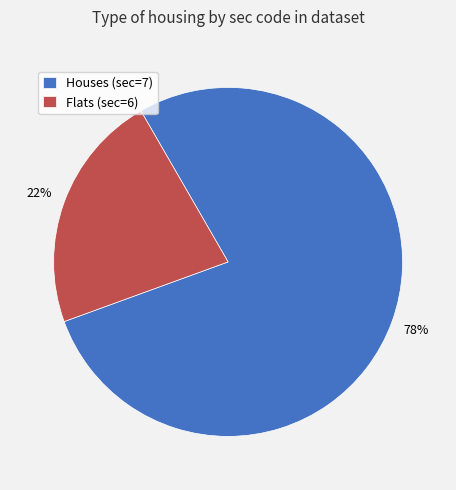

Is there any slice that represents more than half of the pie?

Yes